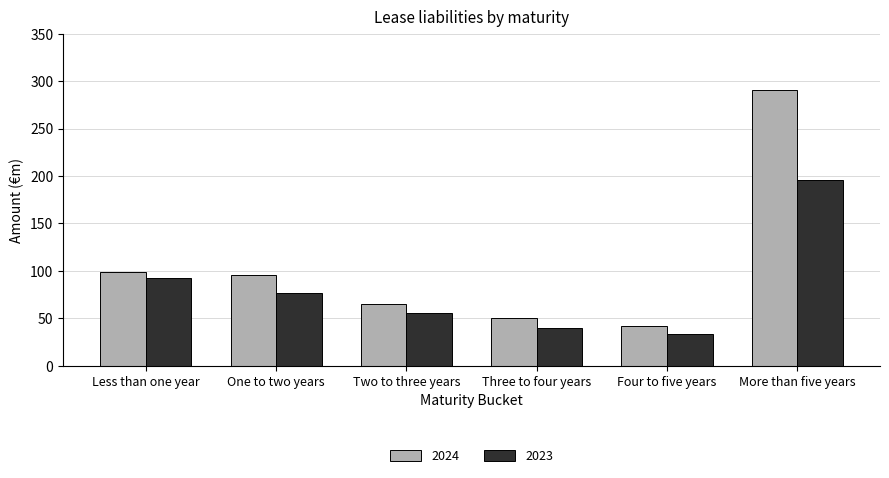

Which series changed the most between Four to five years and More than five years?

2024